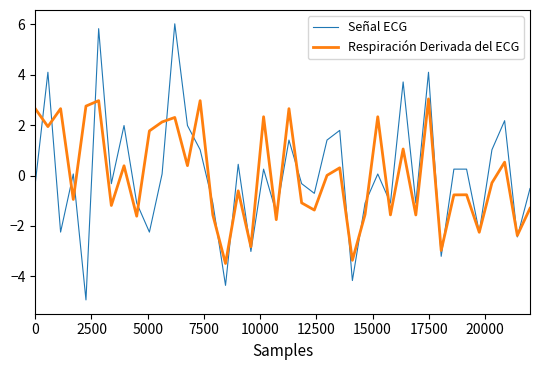

What is the highest value of the Señal ECG series?

6.0